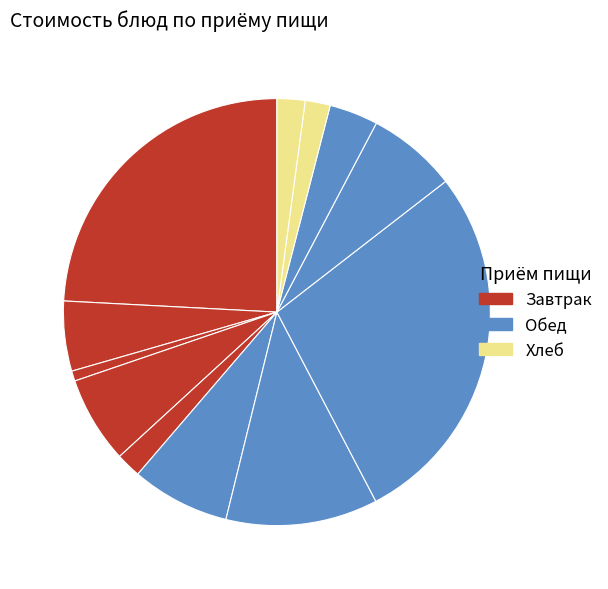

How many slices are in this pie chart?

12